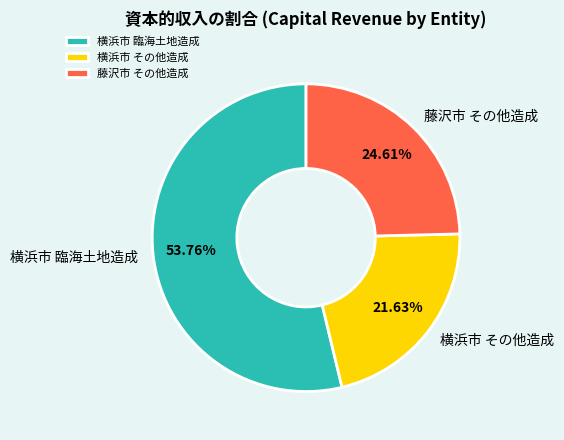

What is the majority slice?

横浜市 臨海土地造成